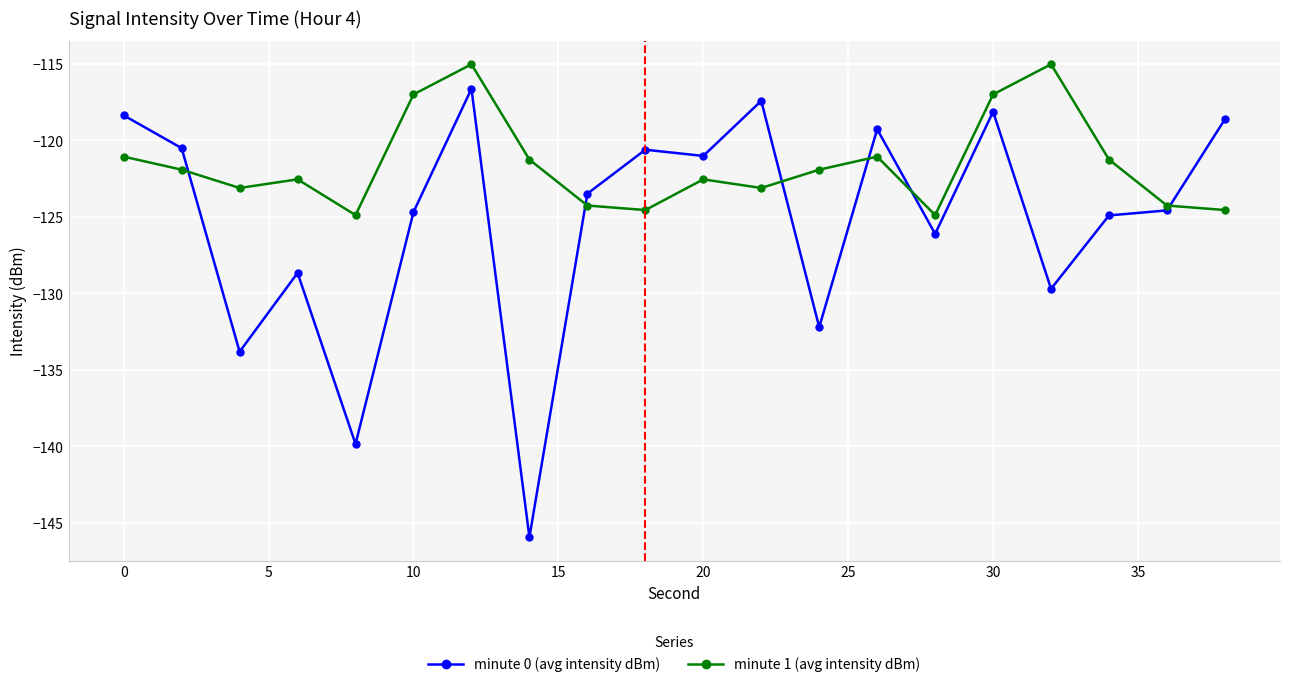

What is the minimum value shown in the chart?

-145.9